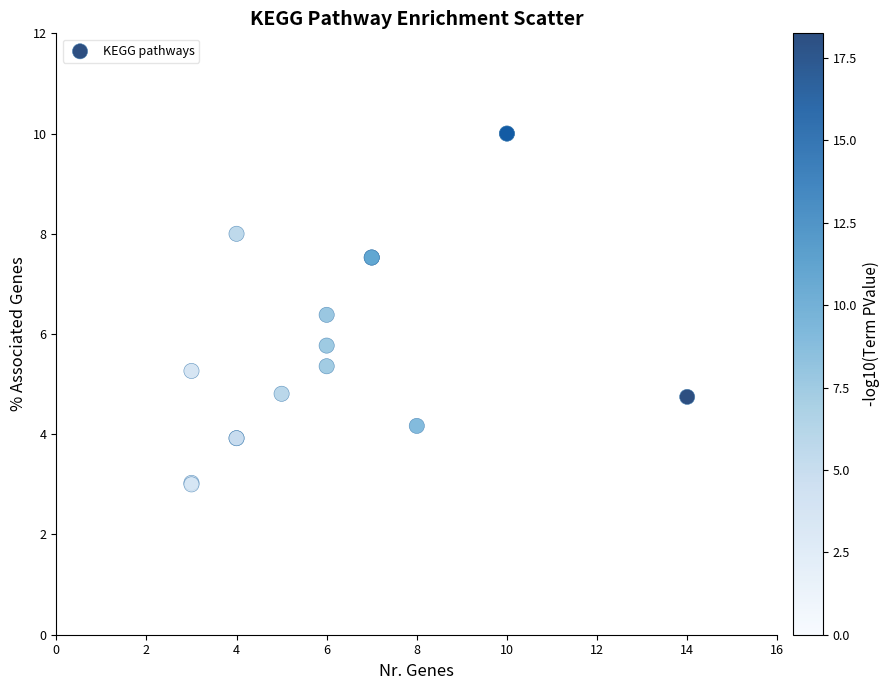

What Y value in the scatter plot is closest to 6?

5.8